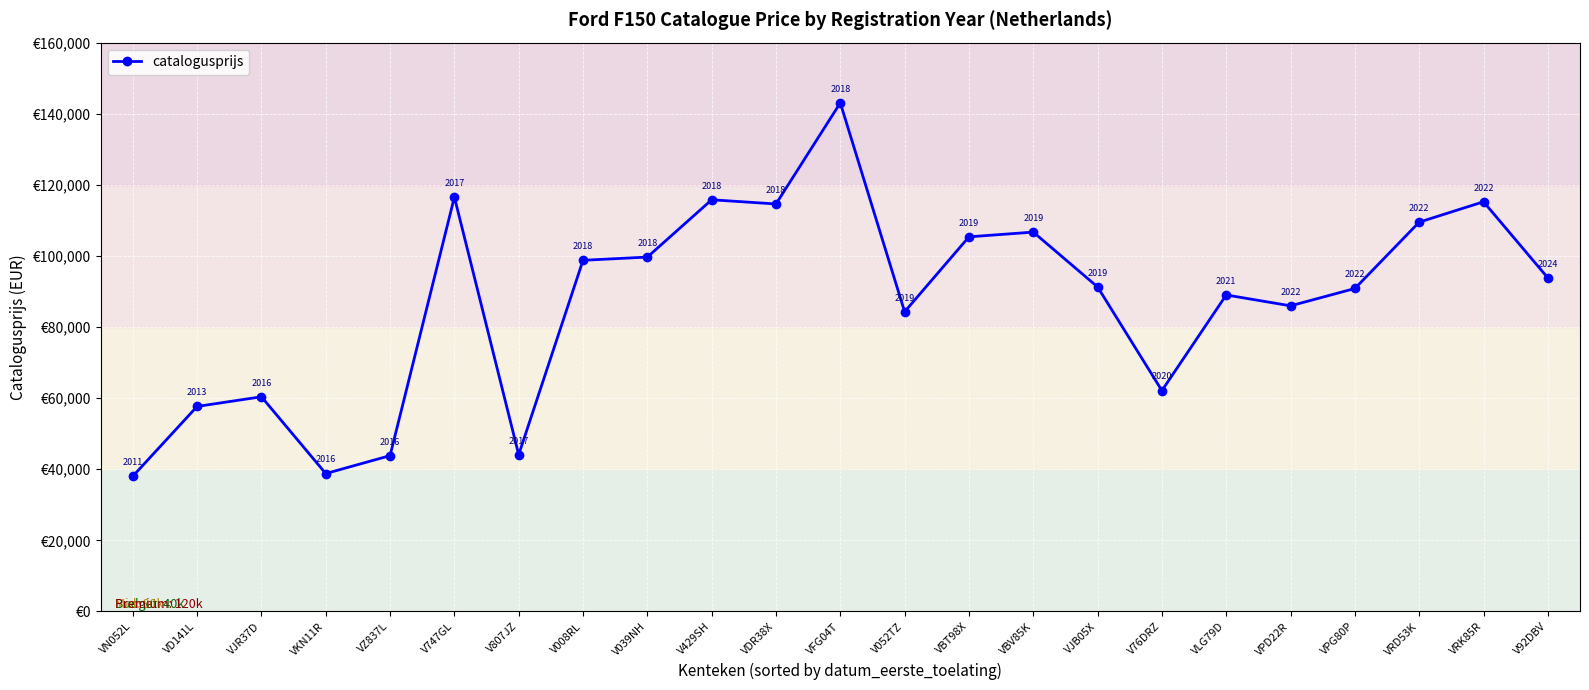

At which category does the data reach its first local valley?

VKN11R